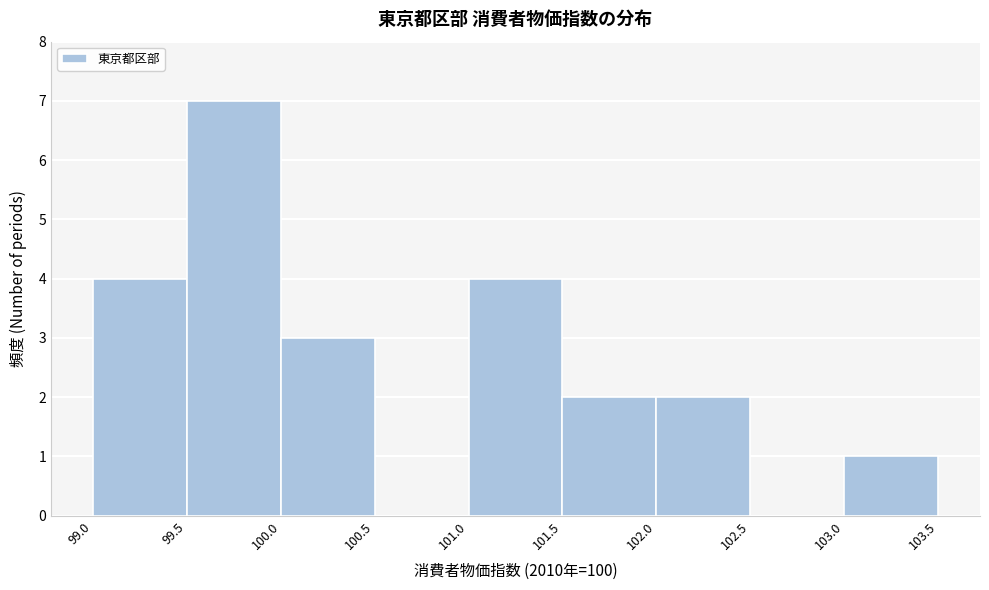

What is the height of the bar covering 99.0 to 99.5 on the x-axis? The values are not printed on the chart, so give them approximately, as read against the axis.

4